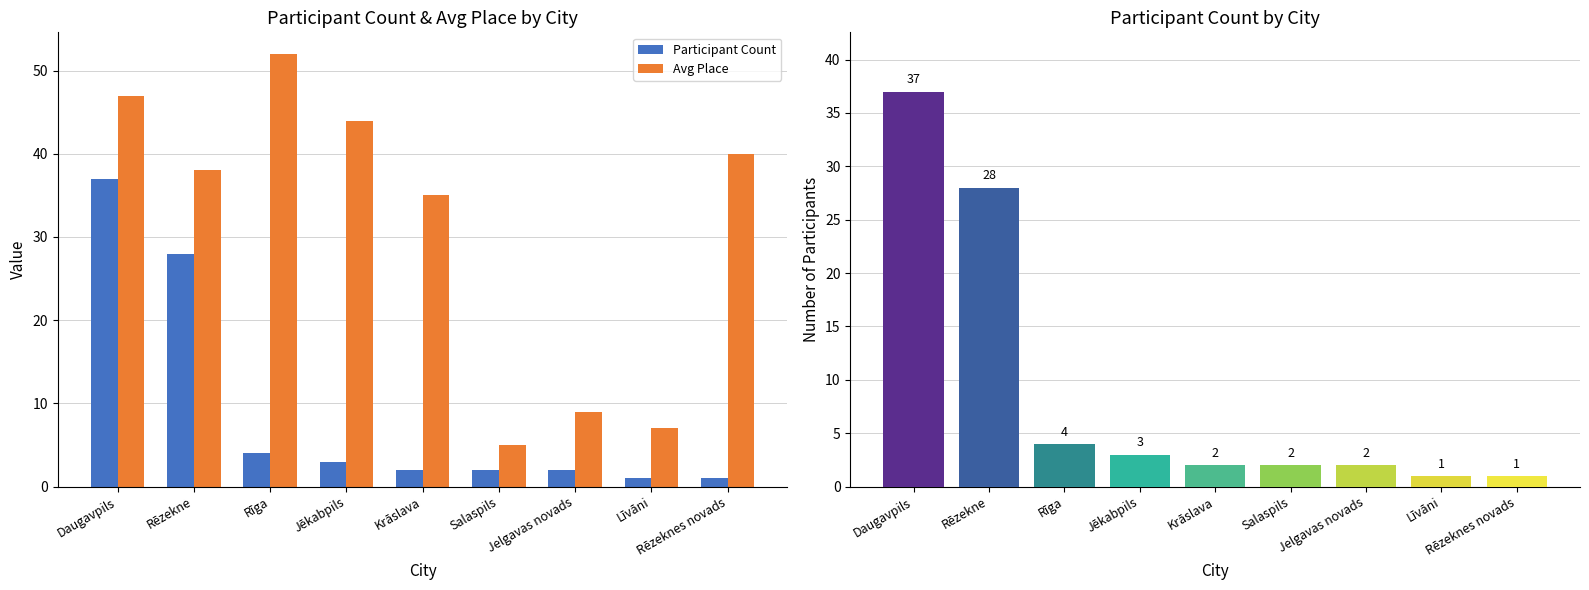

Reading left to right, transcribe all the data shown in this chart.

Participant Count: Daugavpils=37	Rēzekne=28	Rīga=4	Jēkabpils=3	Krāslava=2	Salaspils=2	Jelgavas novads=2	Līvāni=1	Rēzeknes novads=1
Avg Place: Daugavpils=47	Rēzekne=38	Rīga=52	Jēkabpils=44	Krāslava=35	Salaspils=5	Jelgavas novads=9	Līvāni=7	Rēzeknes novads=40